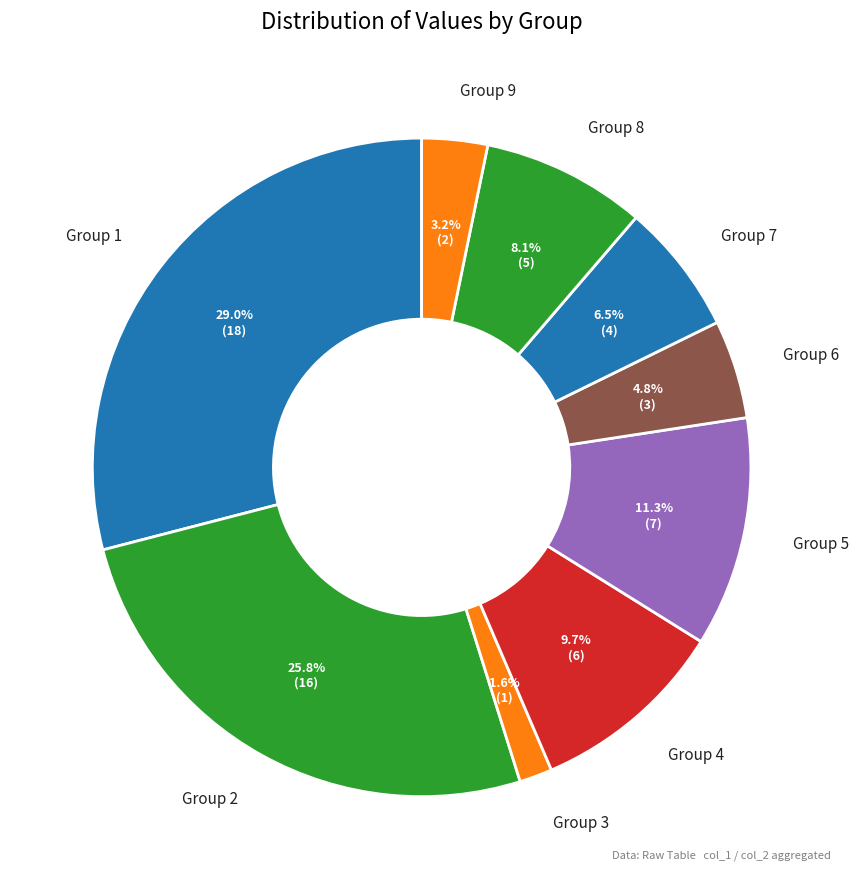

Which category has the smallest portion of the pie?

Group 3